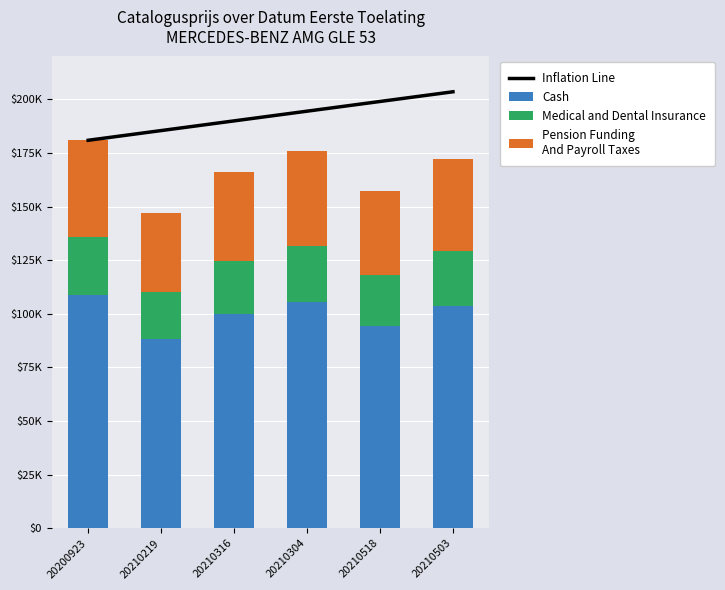

What is the maximum value for Cash?

108555.0